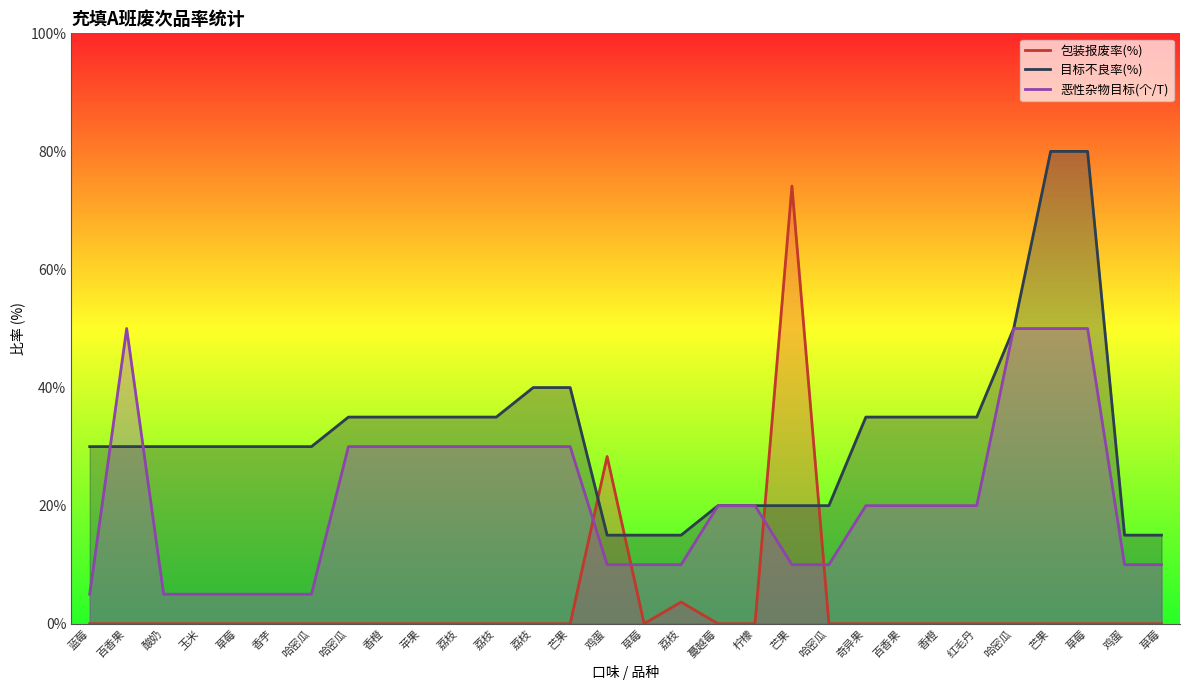

What is the spread (max minus min) of values at 奇异果?

0.3